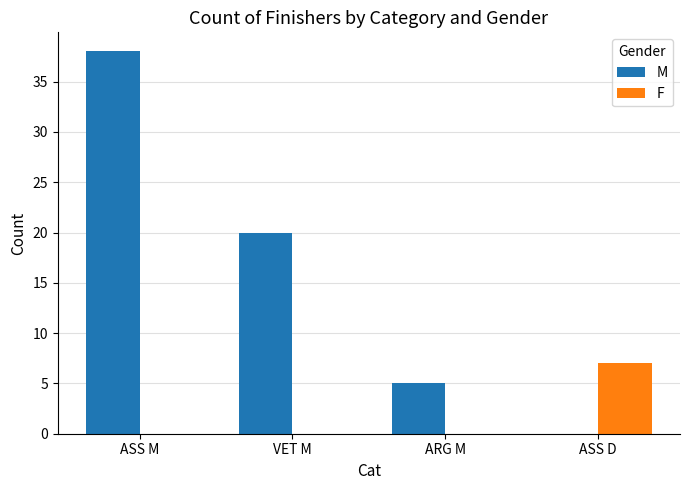

Reading left to right, list all the values displayed in this chart.

M: 38	20	5	0
F: 0	0	0	7